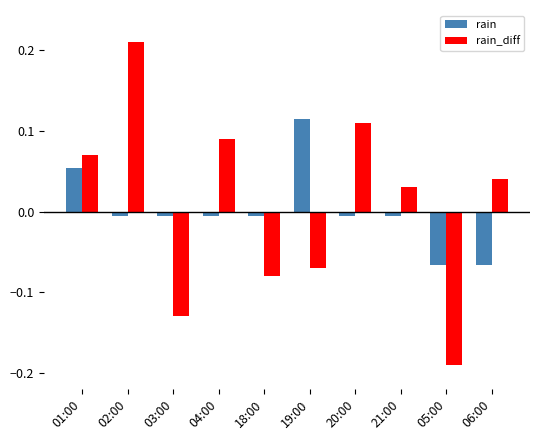

What is the label of the 2nd bar from the right?

05:00